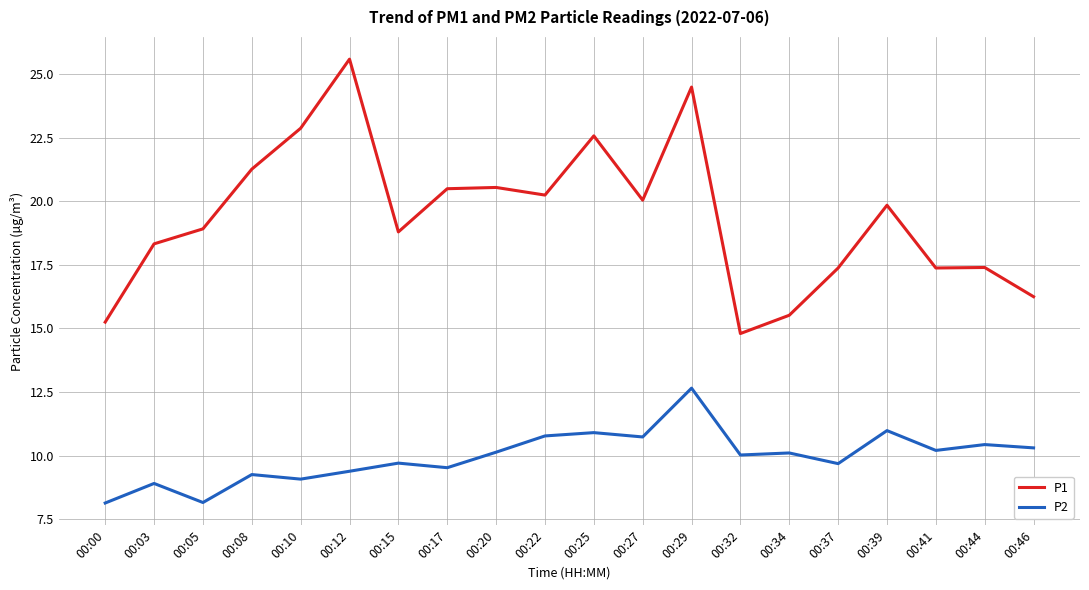

What is the greatest value displayed?

25.6